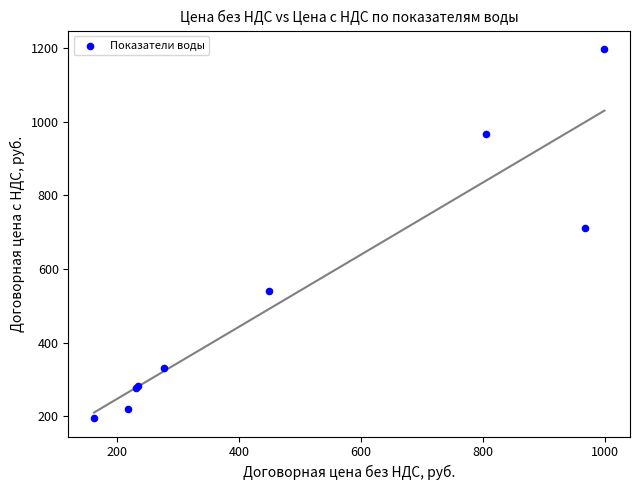

What Y value in the scatter plot is closest to 696?

710.5